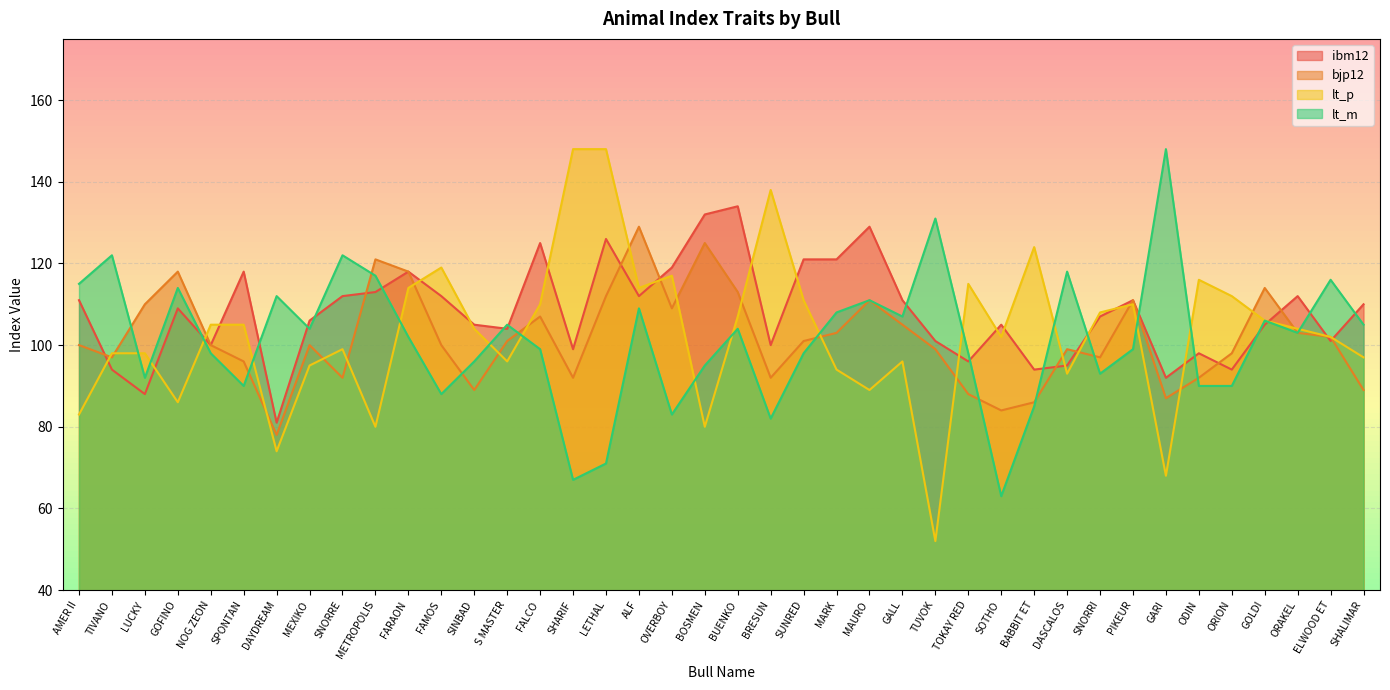

Rank the series at TUVOK from lowest to highest value.

lt_p, bjp12, ibm12, lt_m